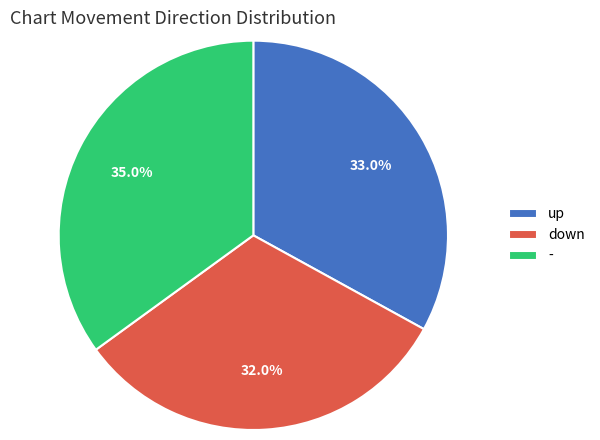

To the nearest percent, what portion does up represent?

33%